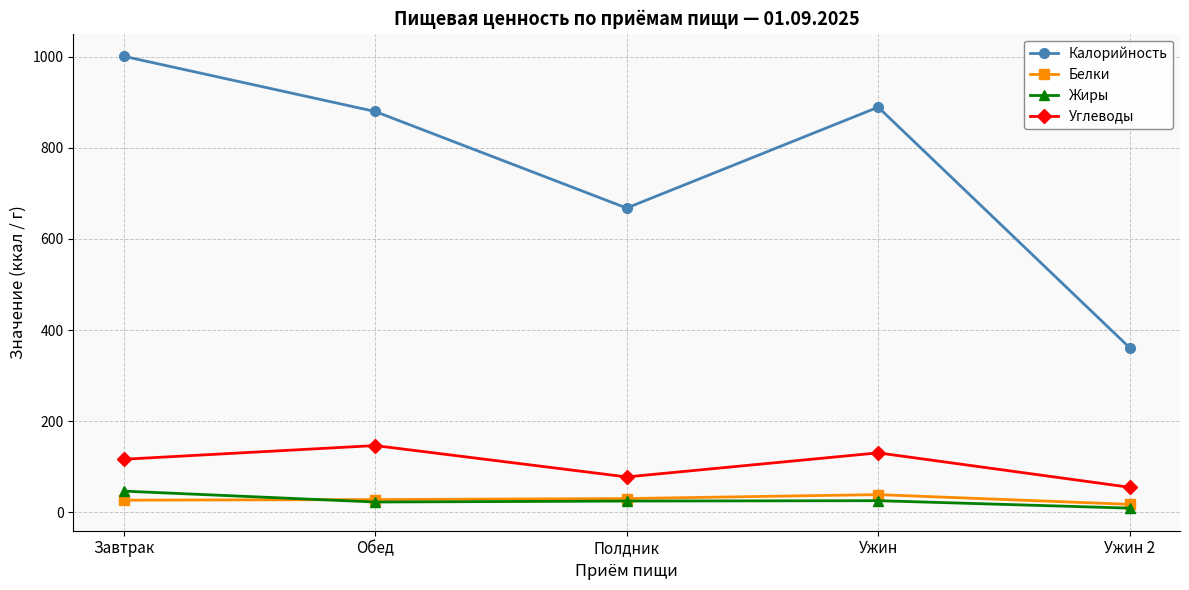

At which label is Калорийность closest to 680?

Полдник